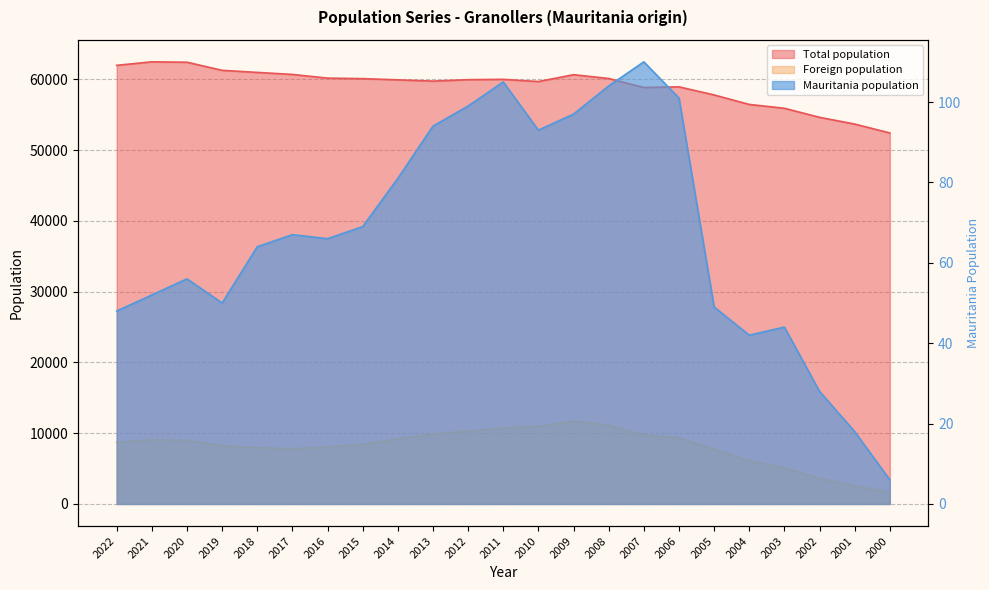

At which category does the chart reach its peak across all series?

2021